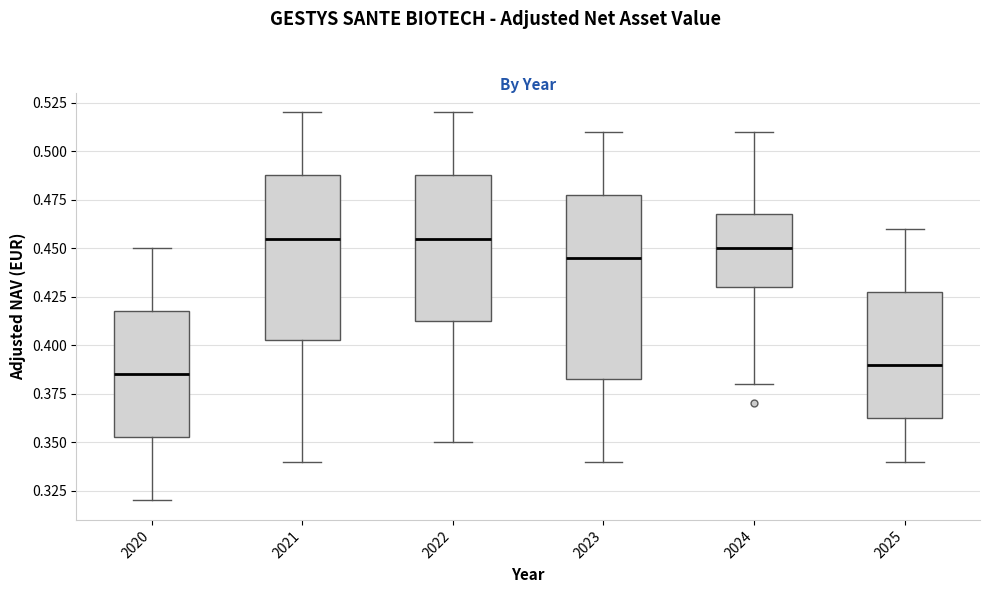

Where does the median line of the box at x = 2025 sit on the y-axis? The values are not printed on the chart, so give them approximately, as read against the axis.

0.390